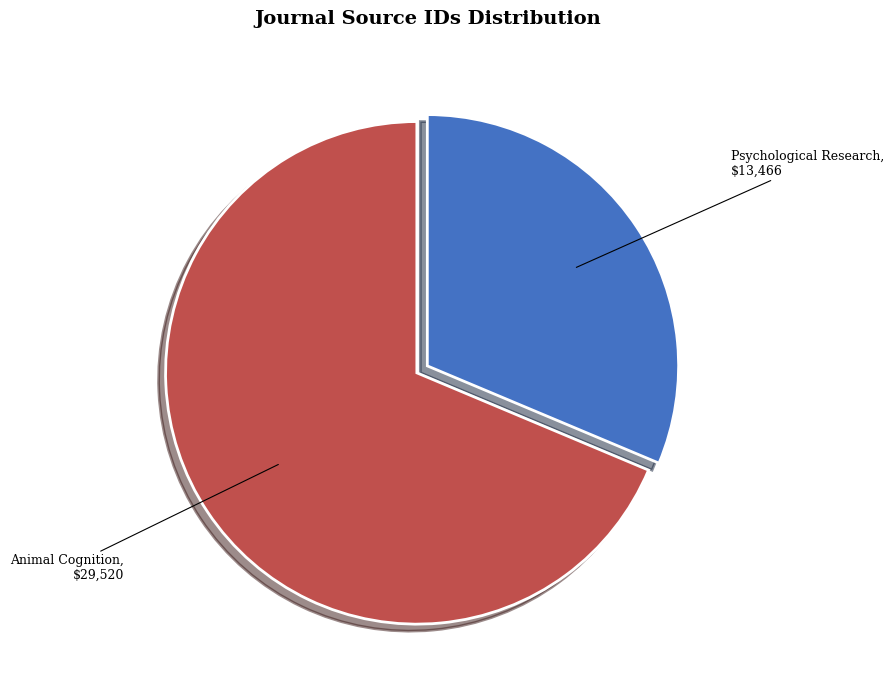

Is there a majority slice in this chart?

Yes